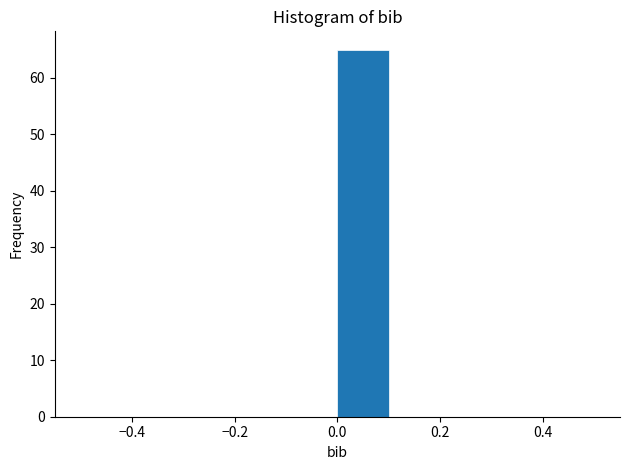

Reading left to right, list every bar in this chart as the range it spans on the x-axis followed by its height. The values are not printed on the chart, so give them approximately, as read against the axis.

-0.5 to -0.4: 0
-0.4 to -0.3: 0
-0.3 to -0.2: 0
-0.2 to -0.1: 0
-0.1 to 0.0: 0
0.0 to 0.1: 65
0.1 to 0.2: 0
0.2 to 0.3: 0
0.3 to 0.4: 0
0.4 to 0.5: 0